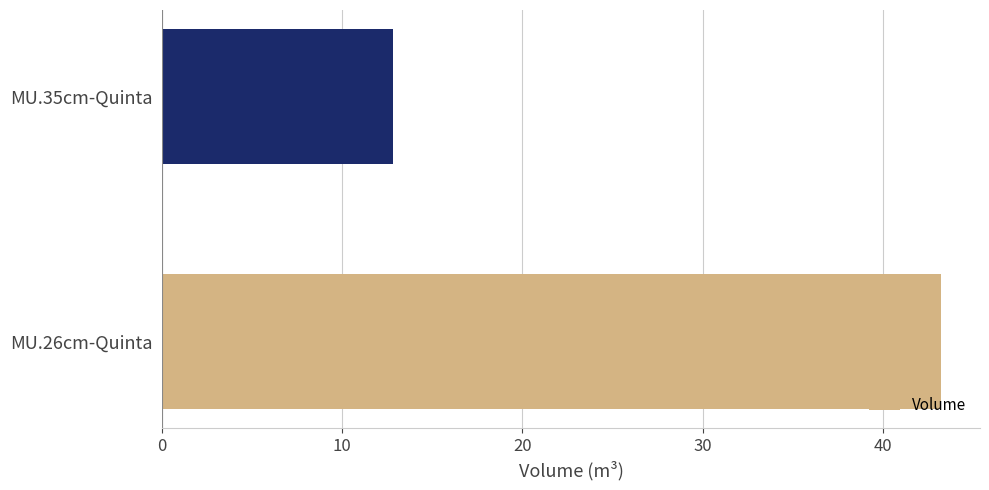

Read the value at MU.26cm-Quinta.

43.2